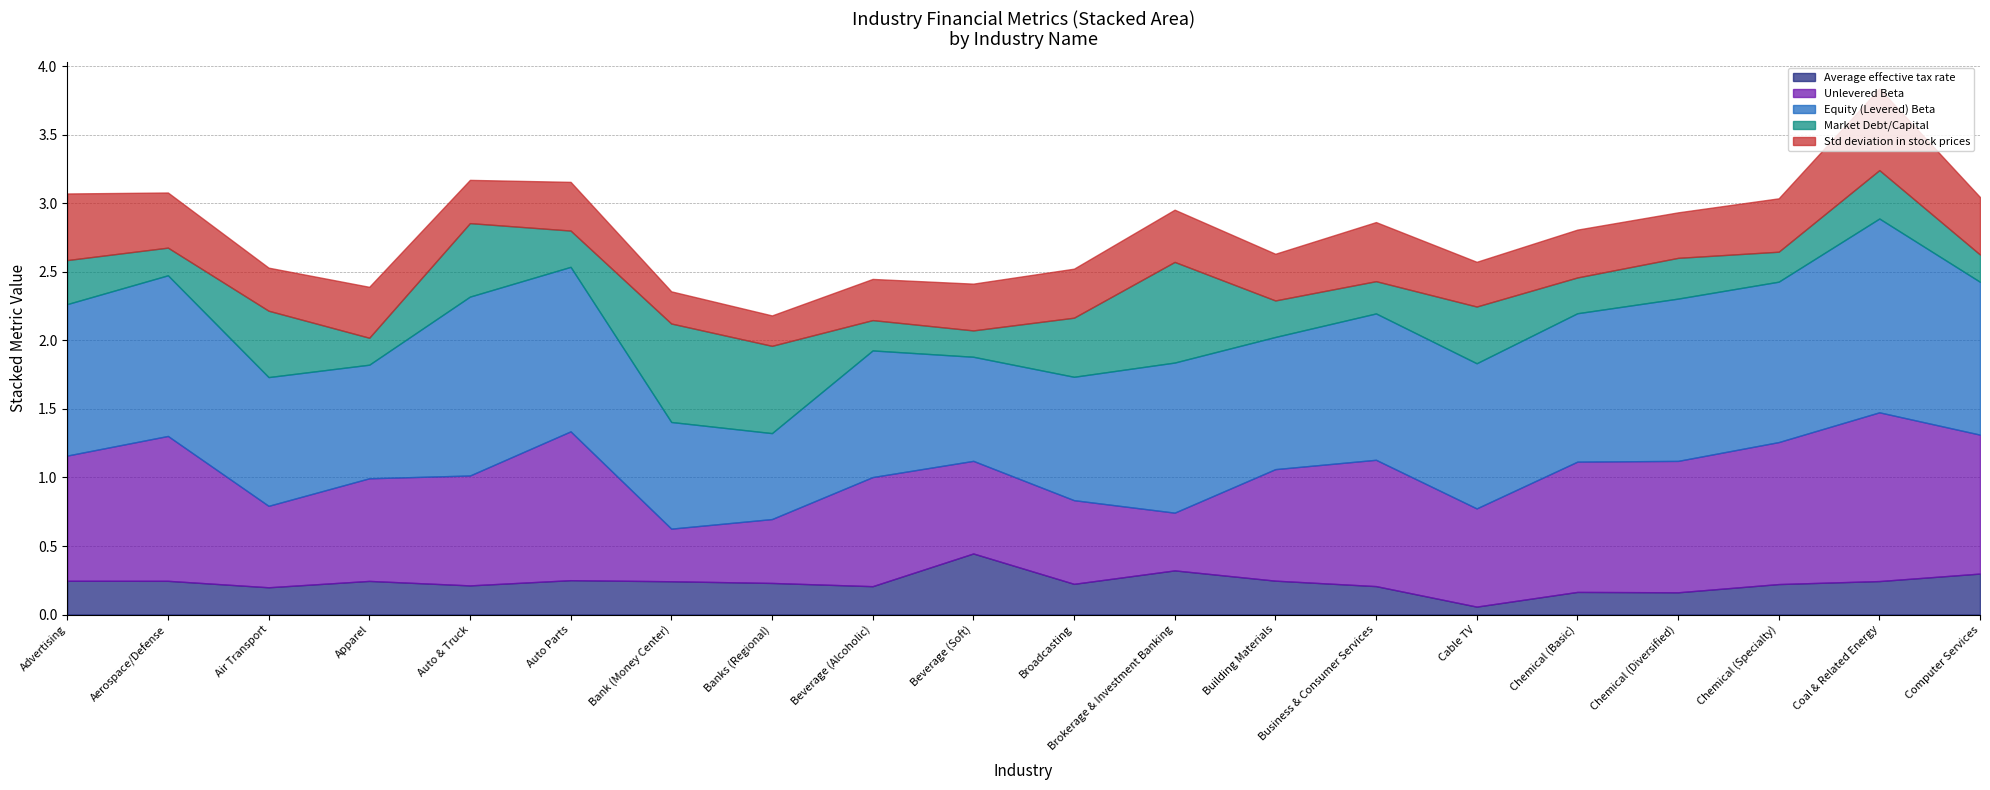

What is the difference between the maximum and minimum values in the Unlevered Beta series?

0.8